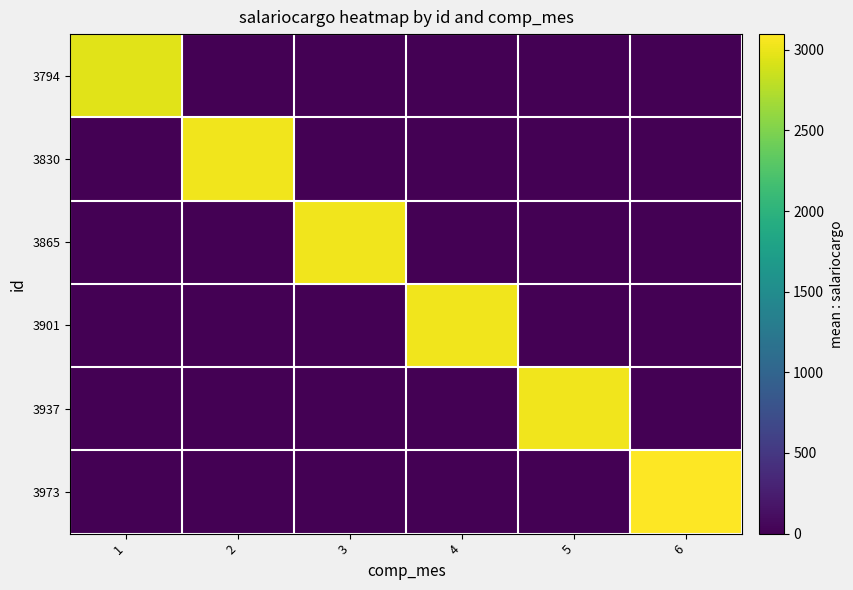

At 5, list the series in order from largest to smallest.

3937, 3794, 3830, 3865, 3901, 3973